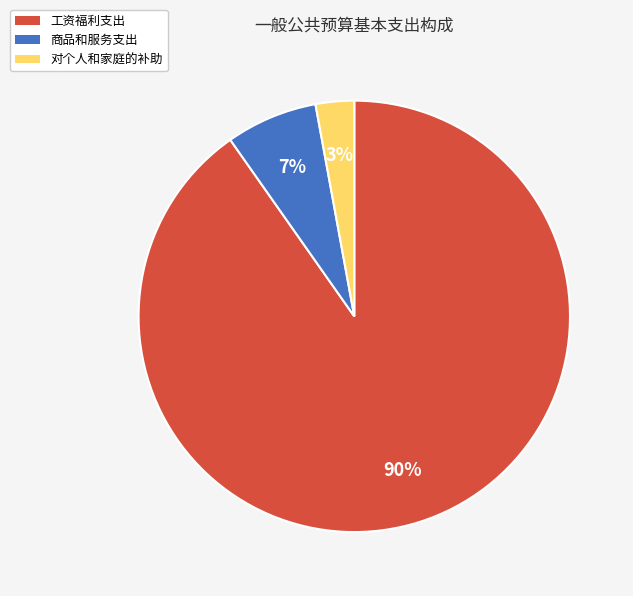

To the nearest percent, what is the average slice percentage?

33%